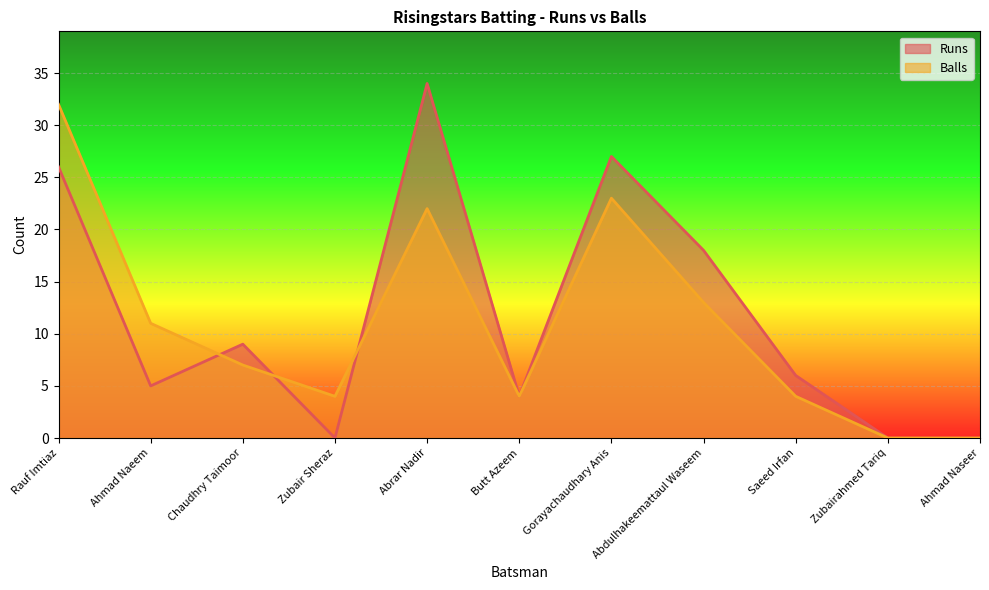

Reading left to right, what are all the values shown in this chart?

Runs: Rauf Imtiaz=26	Ahmad Naeem=5	Chaudhry Taimoor=9	Zubair Sheraz=0	Abrar Nadir=34	Butt Azeem=4	Gorayachaudhary Anis=27	Abdulhakeemattaul Waseem=18	Saeed Irfan=6	Zubairahmed Tariq=0	Ahmad Naseer=0
Balls: Rauf Imtiaz=32	Ahmad Naeem=11	Chaudhry Taimoor=7	Zubair Sheraz=4	Abrar Nadir=22	Butt Azeem=4	Gorayachaudhary Anis=23	Abdulhakeemattaul Waseem=13	Saeed Irfan=4	Zubairahmed Tariq=0	Ahmad Naseer=0